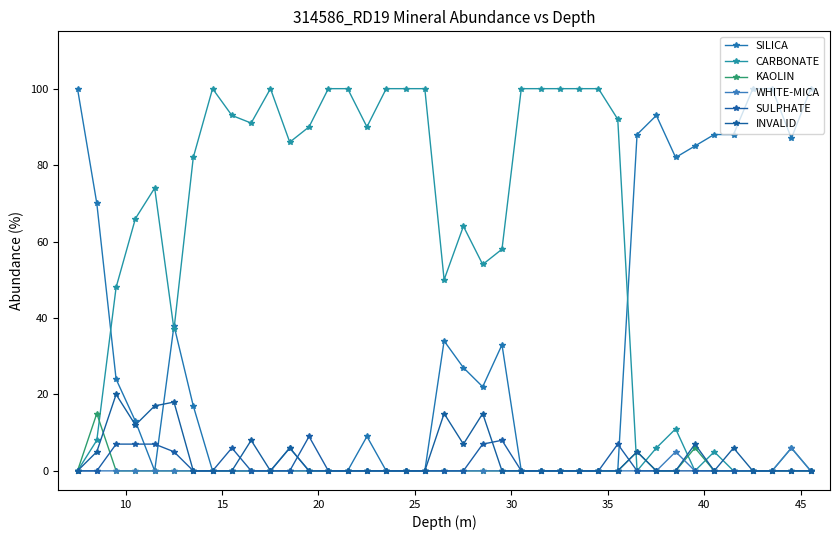

Reading left to right, what are all the values shown in this chart?

SILICA: 100	70	24	13	0	38	17	0	0	0	0	6	0	0	0	9	0	0	0	34	27	22	33	0	0	0	0	0	0	88	93	82	85	88	88	100	100	87	100
CARBONATE: 0	8	48	66	74	37	82	100	93	91	100	86	90	100	100	90	100	100	100	50	64	54	58	100	100	100	100	100	92	0	6	11	0	5	0	0	0	6	0
KAOLIN: 0	15	0	0	0	0	0	0	0	0	0	0	0	0	0	0	0	0	0	0	0	0	0	0	0	0	0	0	0	5	0	0	6	0	0	0	0	0	0
WHITE-MICA: 0	0	0	0	0	0	0	0	0	0	0	0	0	0	0	0	0	0	0	0	0	0	0	0	0	0	0	0	0	0	0	5	0	0	0	0	0	6	0
SULPHATE: 0	0	7	7	7	5	0	0	6	0	0	0	9	0	0	0	0	0	0	0	0	7	8	0	0	0	0	0	7	0	0	0	0	0	0	0	0	0	0
INVALID: 0	5	20	12	17	18	0	0	0	8	0	6	0	0	0	0	0	0	0	15	7	15	0	0	0	0	0	0	0	5	0	0	7	0	6	0	0	0	0